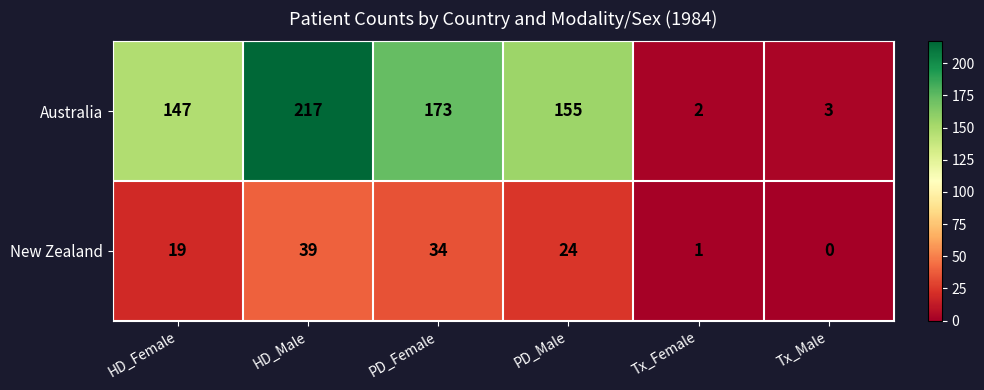

The value of Australia at Tx_Female is 1. True or false?

False